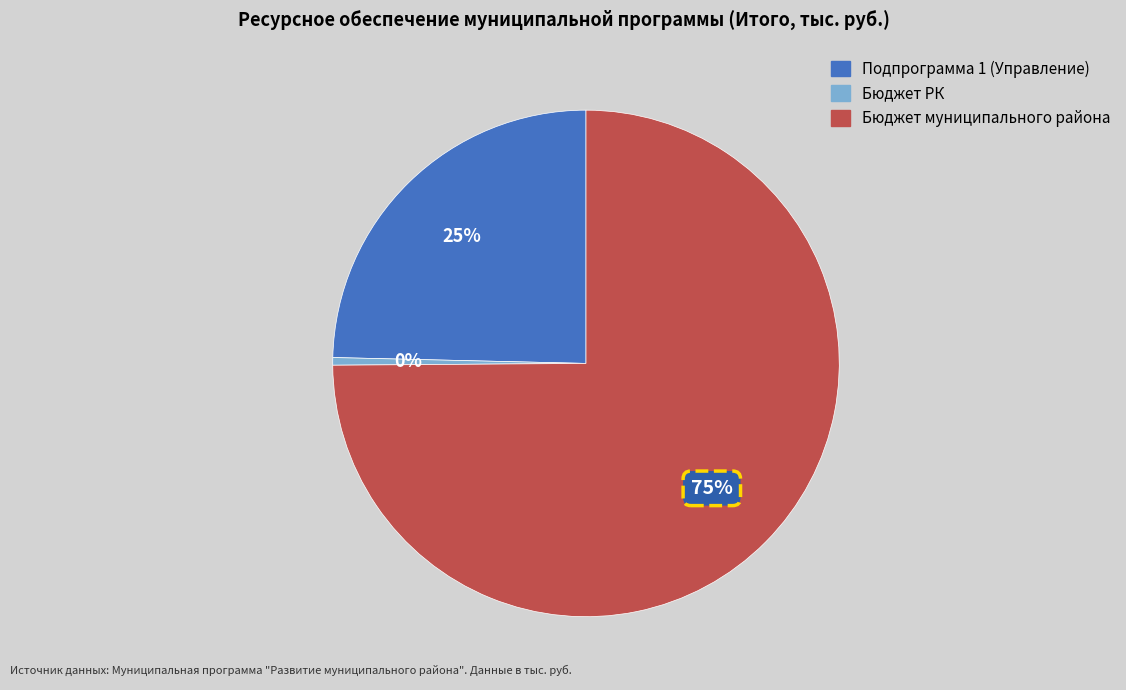

To the nearest percent, what portion does Бюджет муниципального района represent?

75%